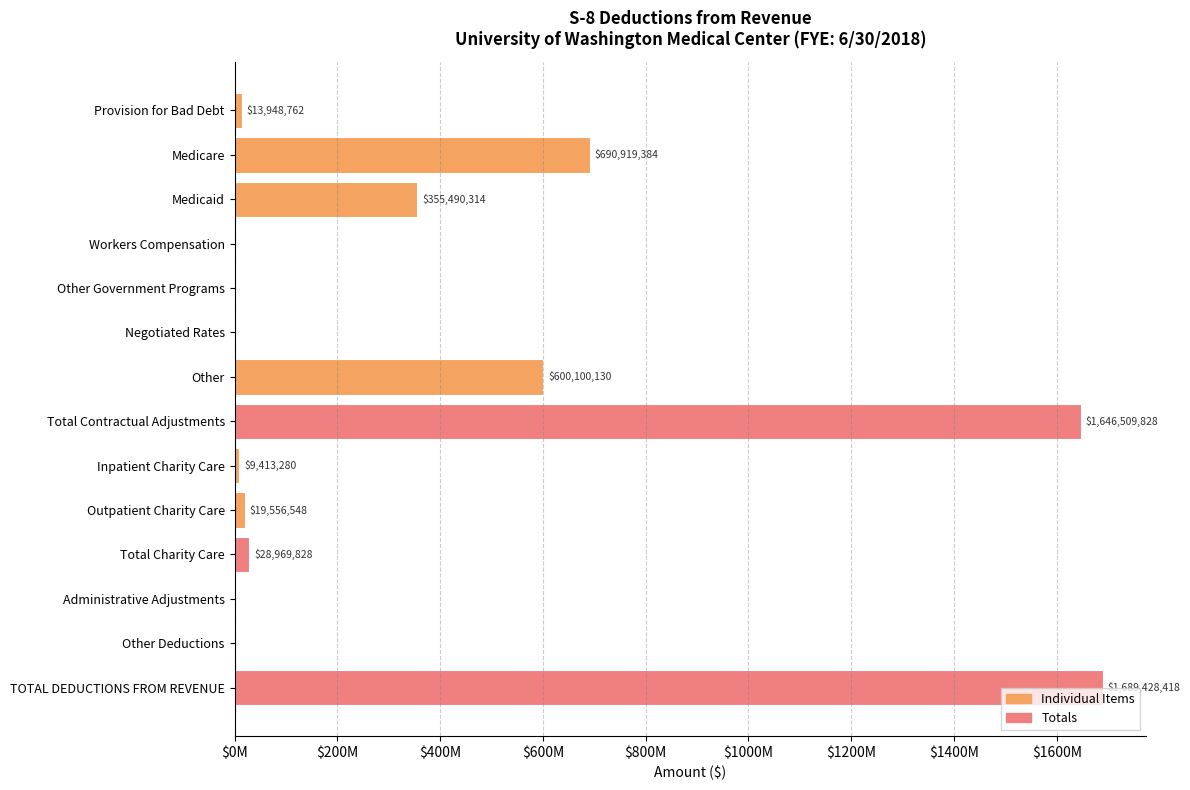

Are the bars horizontal?

Yes